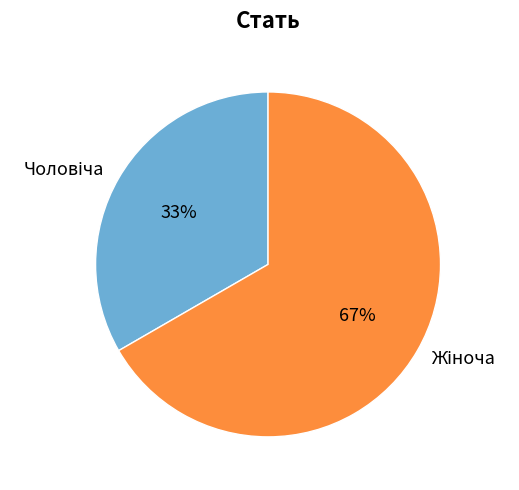

Is there any slice that represents more than half of the pie?

Yes